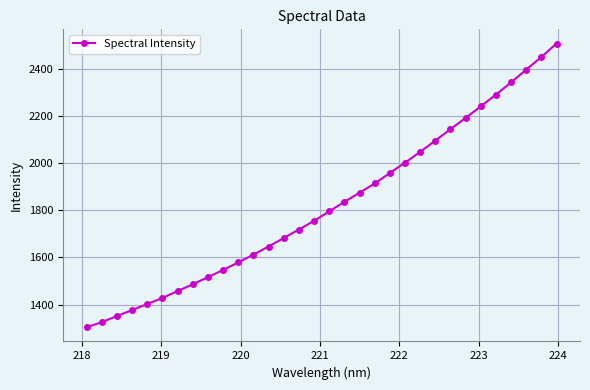

What is the smallest value displayed?

1303.8